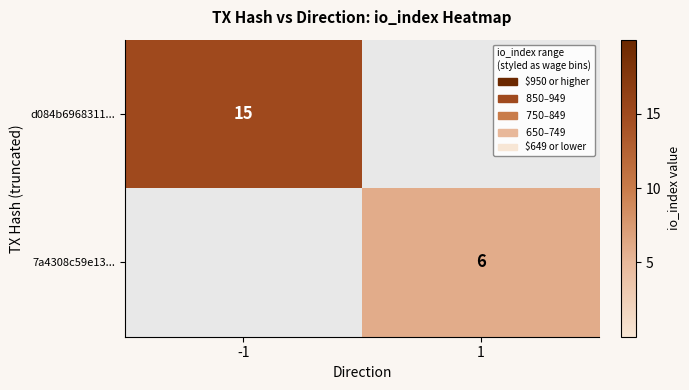

The value of d084b6968311... at -1 is 20. True or false?

False